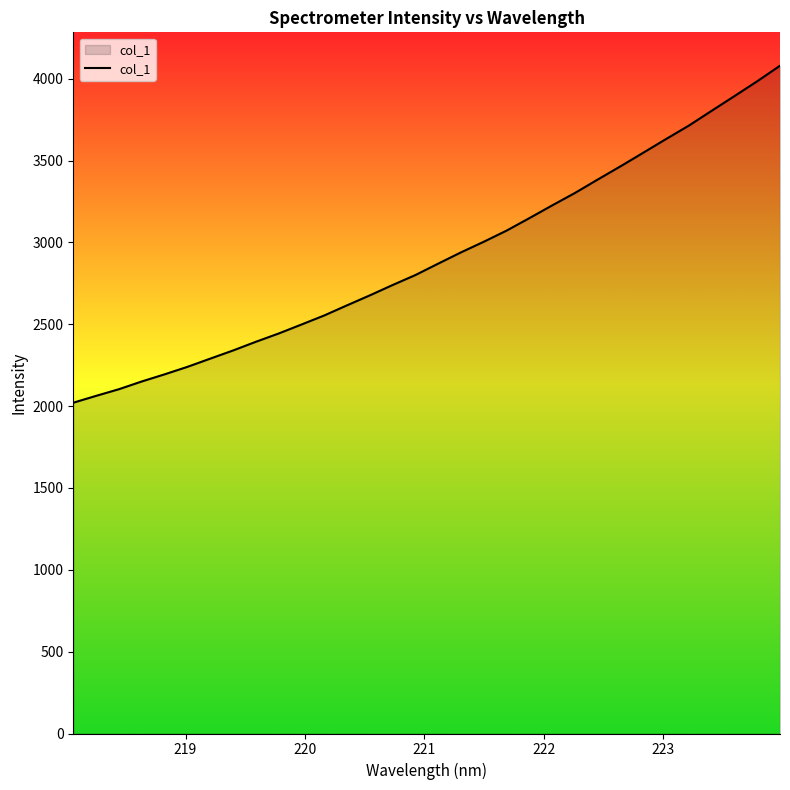

What is the difference between the maximum and minimum values?

2059.0